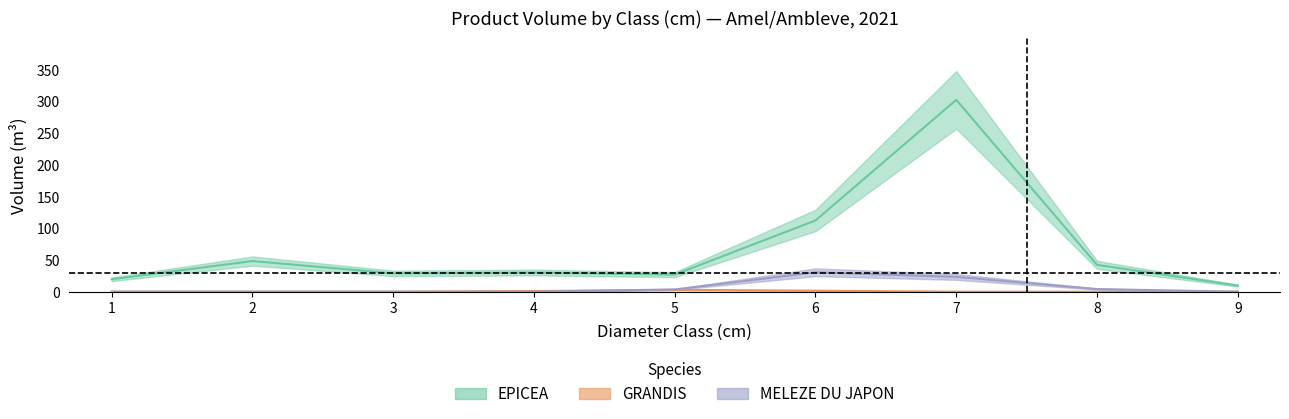

Is it true that MELEZE_vtgr equals 4.9 at 5?

False